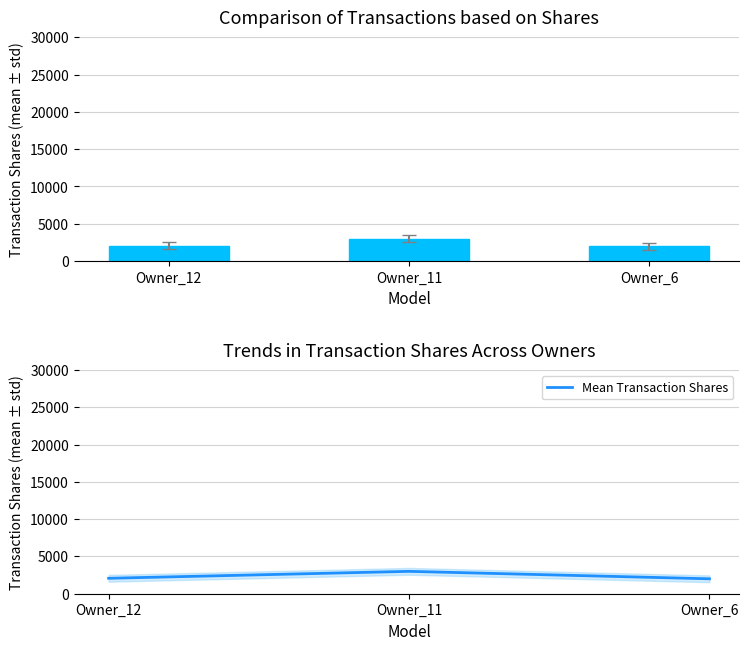

The Transaction Shares series shows 2069 at Owner_12. True or false?

True